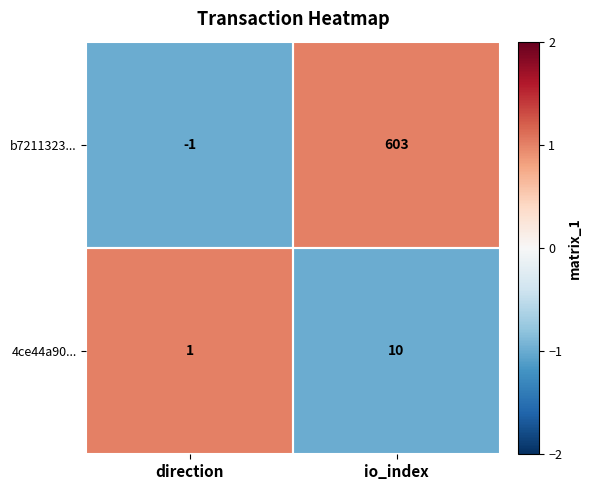

At which label is b7211323... closest to 301?

direction